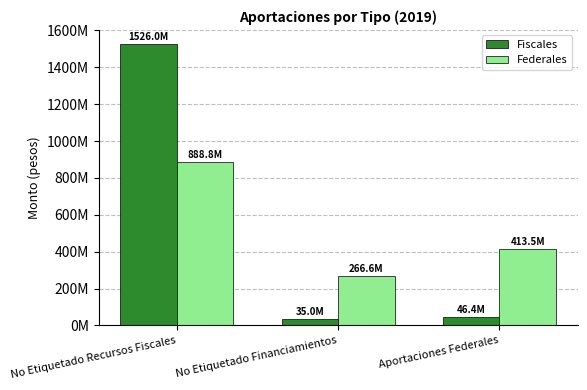

List the series in order of their peak value, highest first.

Fiscales, Federales